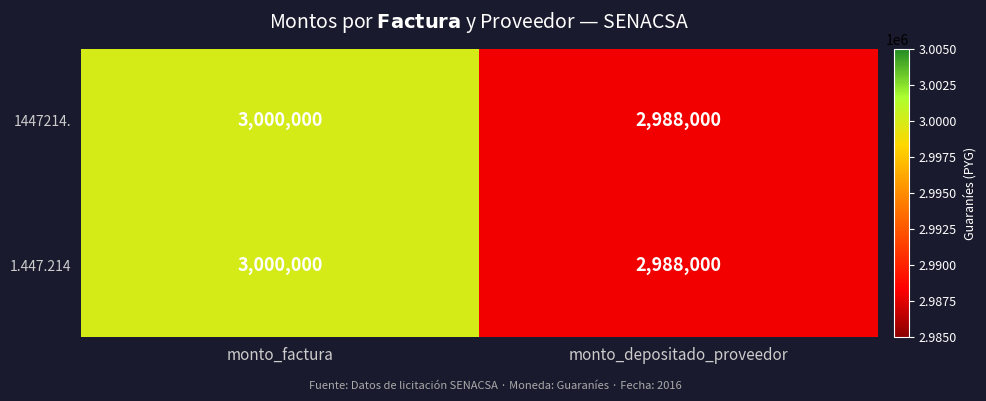

The value of 1.447.214 at monto_depositado_proveedor is 1744304. True or false?

False